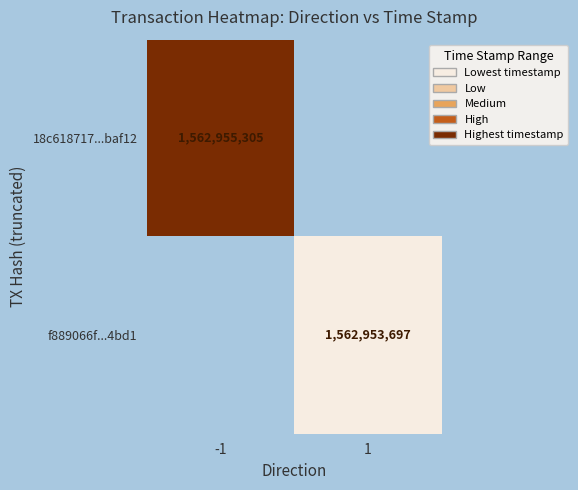

The value of 18c618717...baf12 at -1 is 441968128. True or false?

False